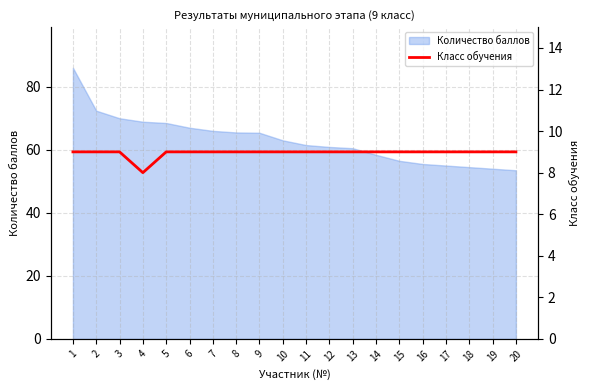

Which category has the highest value across all series?

1